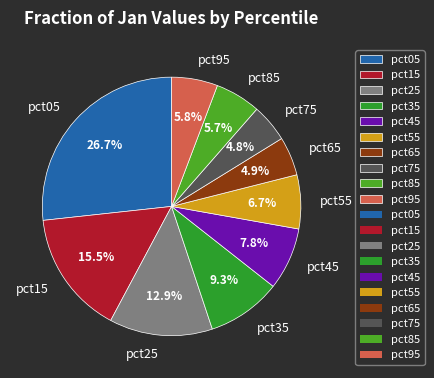

How many slices are in this pie chart?

10